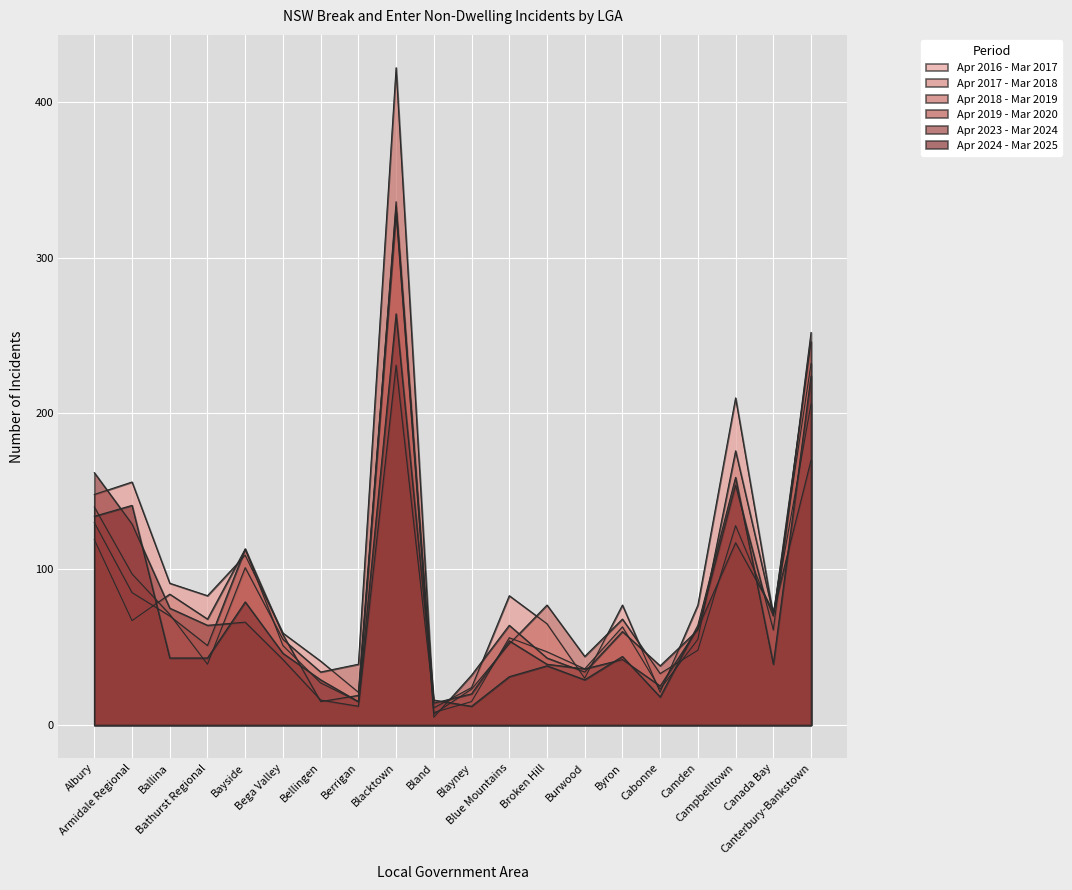

Reading left to right, what are all the values shown in this chart?

Apr 2016 - Mar 2017: Albury=148	Armidale Regional=156	Ballina=91	Bathurst Regional=83	Bayside=109	Bega Valley=59	Bellingen=41	Berrigan=21	Blacktown=333	Bland=11	Blayney=24	Blue Mountains=83	Broken Hill=65	Burwood=30	Byron=77	Cabonne=21	Camden=77	Campbelltown=210	Canada Bay=70	Canterbury-Bankstown=206
Apr 2017 - Mar 2018: Albury=119	Armidale Regional=67	Ballina=84	Bathurst Regional=68	Bayside=113	Bega Valley=51	Bellingen=27	Berrigan=15	Blacktown=336	Bland=8	Blayney=15	Blue Mountains=56	Broken Hill=47	Burwood=36	Byron=63	Cabonne=23	Camden=55	Campbelltown=176	Canada Bay=71	Canterbury-Bankstown=232
Apr 2018 - Mar 2019: Albury=140	Armidale Regional=97	Ballina=71	Bathurst Regional=39	Bayside=101	Bega Valley=55	Bellingen=34	Berrigan=39	Blacktown=422	Bland=7	Blayney=23	Blue Mountains=52	Broken Hill=77	Burwood=44	Byron=68	Cabonne=33	Camden=48	Campbelltown=128	Canada Bay=70	Canterbury-Bankstown=246
Apr 2019 - Mar 2020: Albury=130	Armidale Regional=85	Ballina=70	Bathurst Regional=51	Bayside=113	Bega Valley=58	Bellingen=15	Berrigan=19	Blacktown=329	Bland=5	Blayney=32	Blue Mountains=64	Broken Hill=43	Burwood=34	Byron=60	Cabonne=38	Camden=61	Campbelltown=154	Canada Bay=61	Canterbury-Bankstown=252
Apr 2023 - Mar 2024: Albury=162	Armidale Regional=129	Ballina=75	Bathurst Regional=64	Bayside=66	Bega Valley=42	Bellingen=16	Berrigan=12	Blacktown=231	Bland=14	Blayney=20	Blue Mountains=54	Broken Hill=39	Burwood=36	Byron=42	Cabonne=25	Camden=62	Campbelltown=117	Canada Bay=73	Canterbury-Bankstown=170
Apr 2024 - Mar 2025: Albury=134	Armidale Regional=141	Ballina=43	Bathurst Regional=43	Bayside=79	Bega Valley=46	Bellingen=29	Berrigan=15	Blacktown=264	Bland=16	Blayney=12	Blue Mountains=31	Broken Hill=38	Burwood=29	Byron=44	Cabonne=18	Camden=64	Campbelltown=159	Canada Bay=39	Canterbury-Bankstown=224